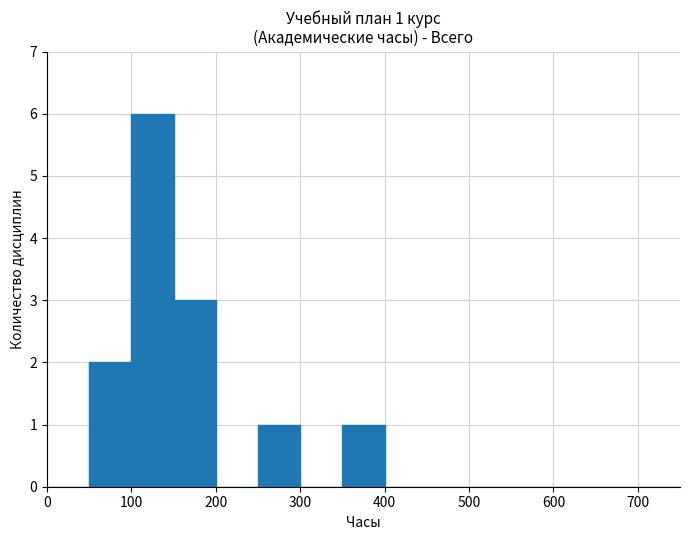

What is the sum of all values?

13